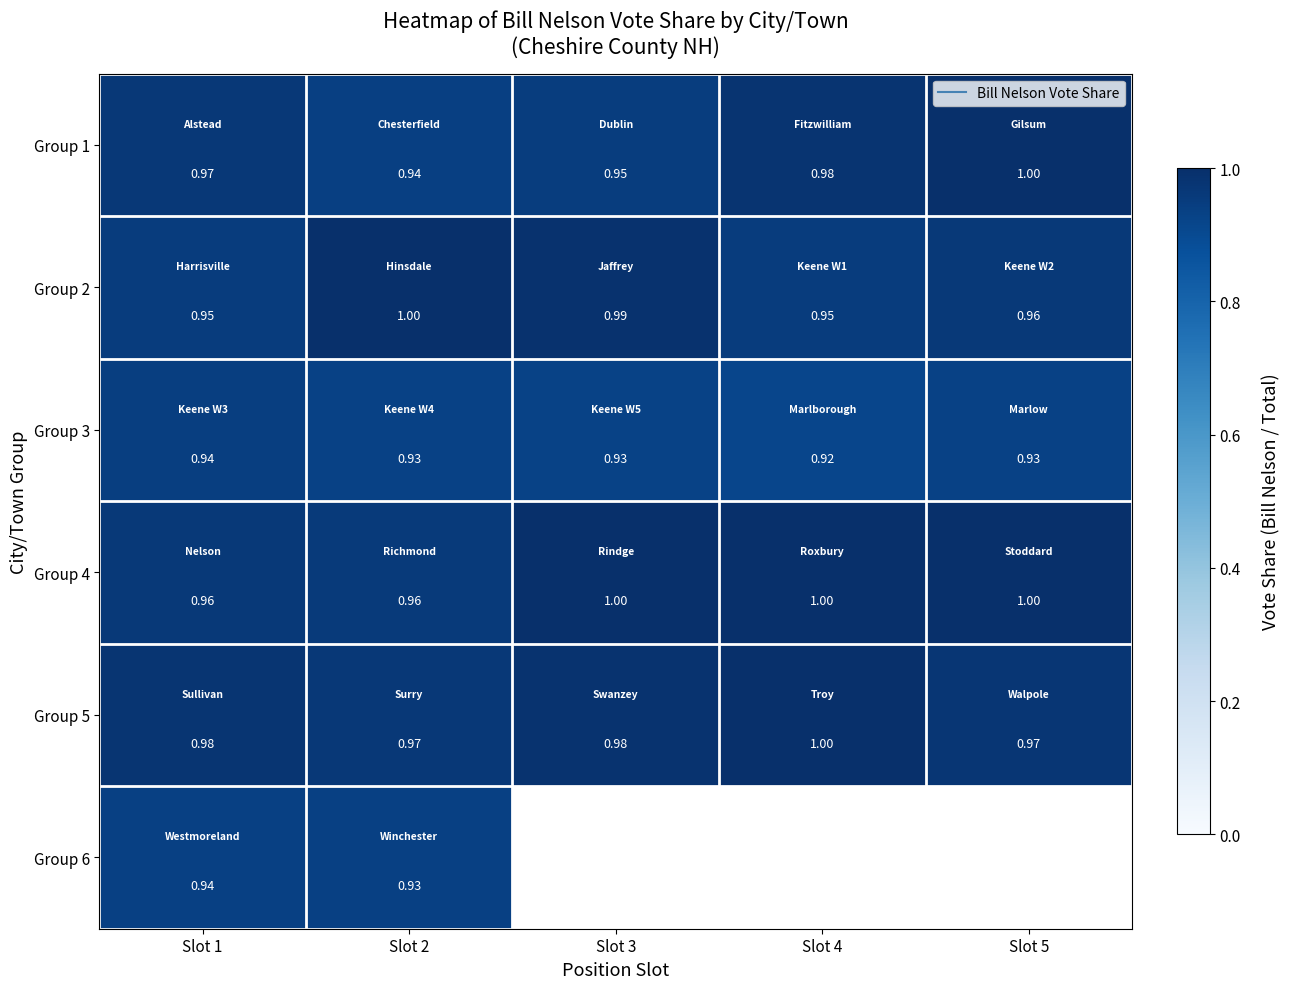

What is the maximum value shown in the chart?

1.0